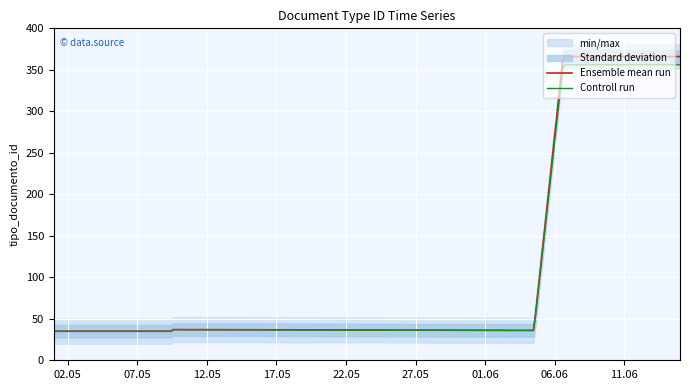

At which category does the chart reach its peak across all series?

2018-06-06 14:25:17